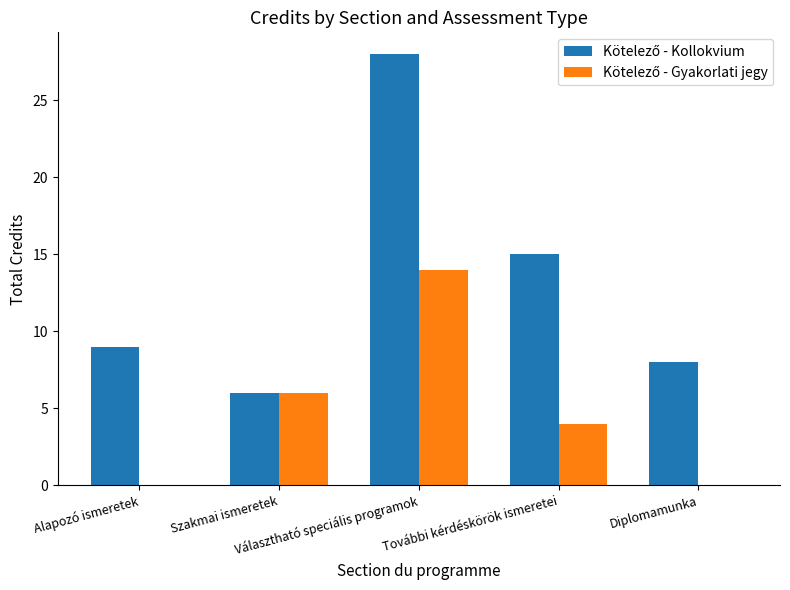

Count the number of data series in this chart.

2